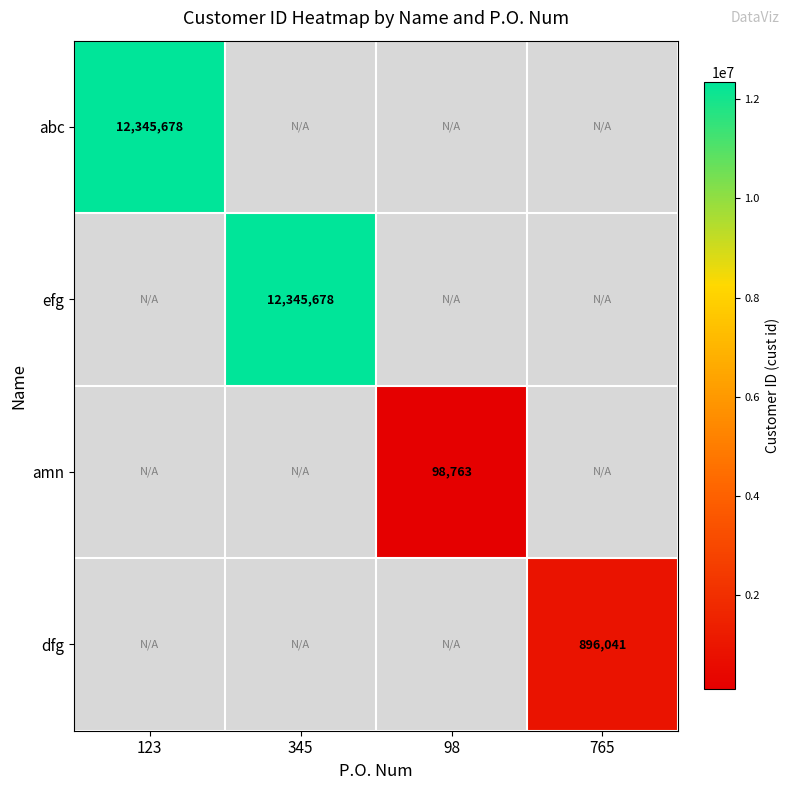

True or false: abc has a value of 2530934 at 123.

False